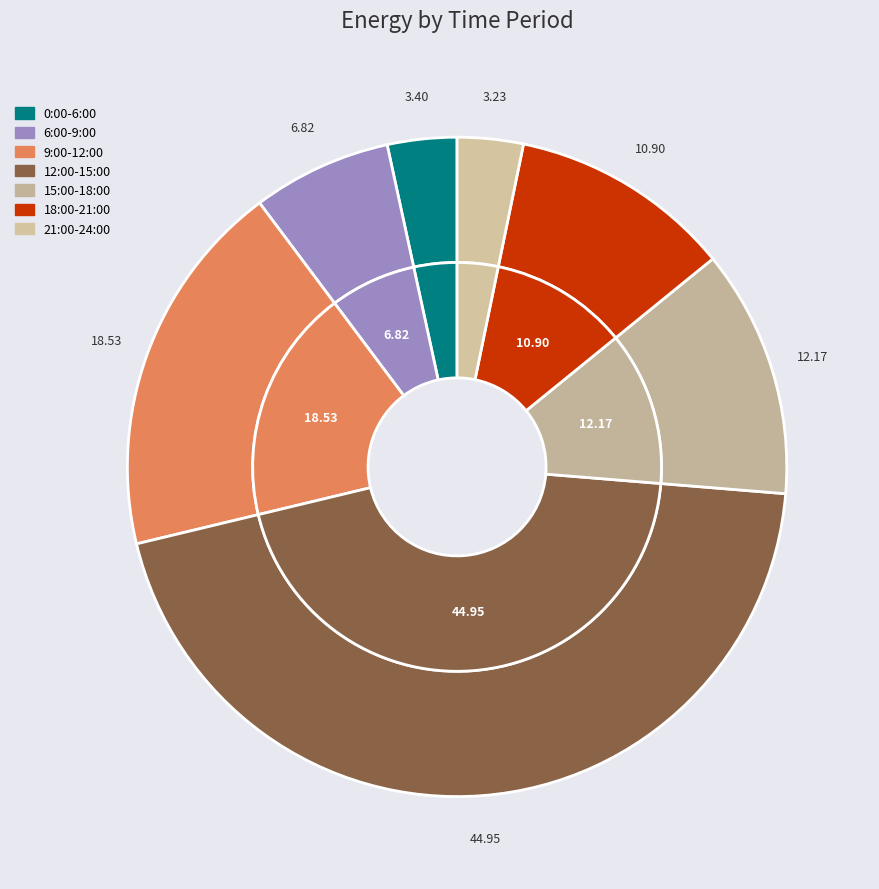

Is it true that 18:00-21:00 is 11% of the pie?

True